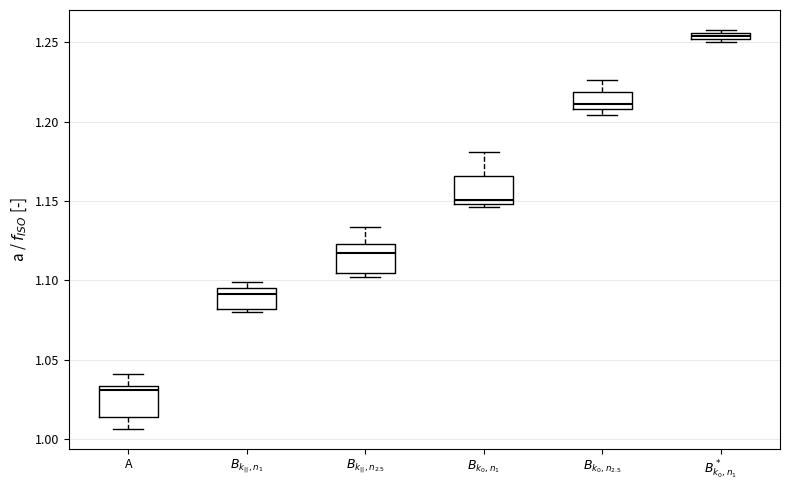

Where is the lower edge of the box for $B_{k_0,n_1}$ on the y-axis? The values are not printed on the chart, so give them approximately, as read against the axis.

1.150